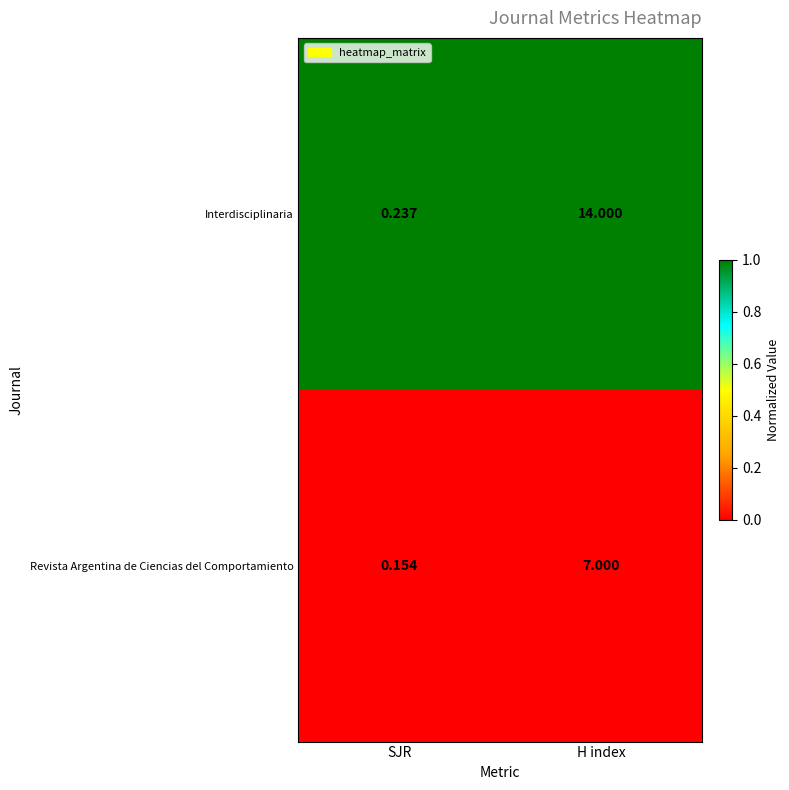

What is the total value across all series at H index?

21.0